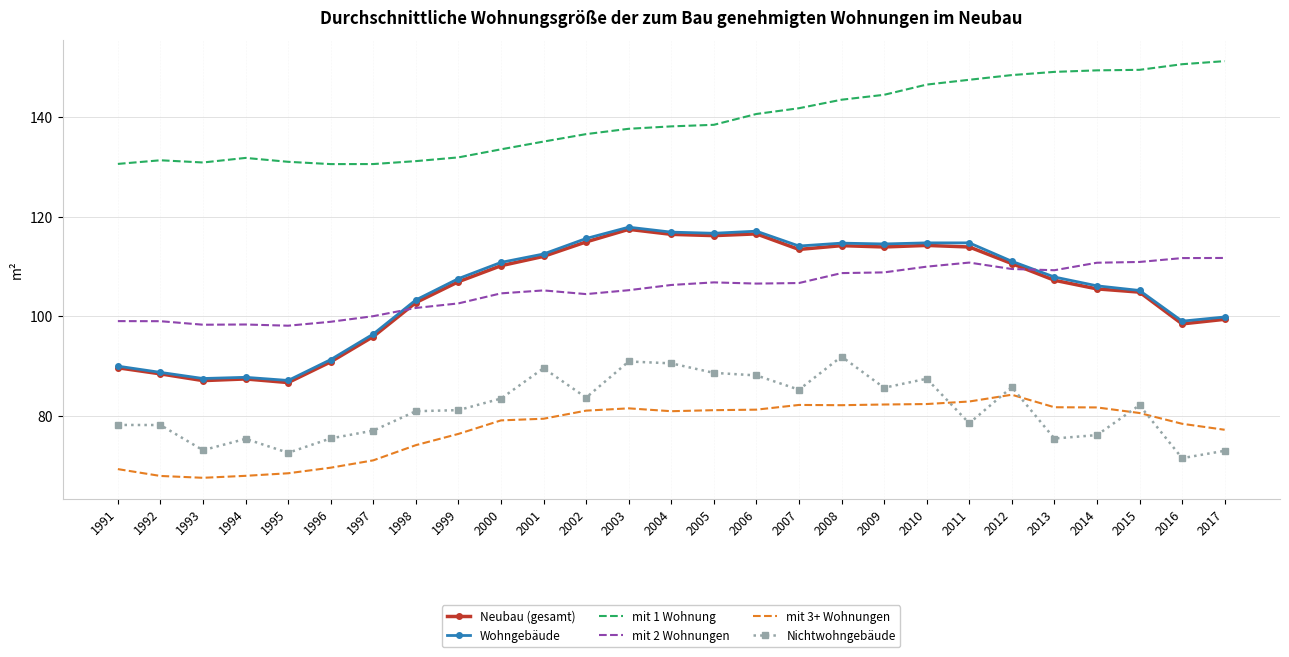

True or false: mit 3+ Wohnungen has a value of 81.2 at 2006.

True